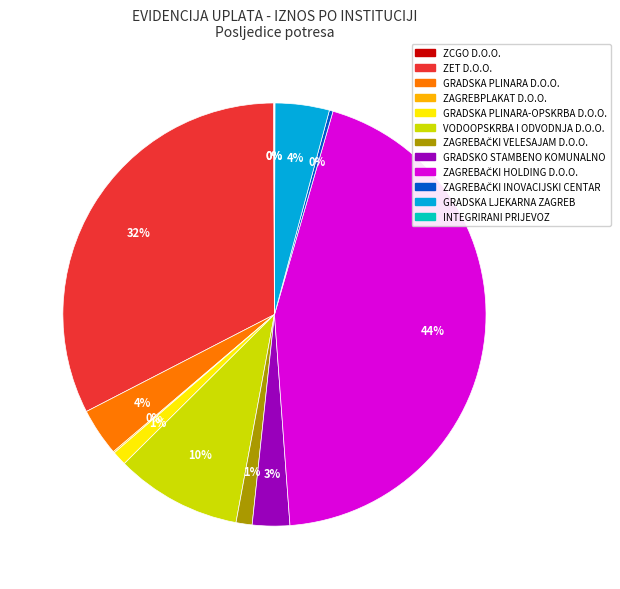

To the nearest percent, what portion does GRADSKA LJEKARNA ZAGREB represent?

4%